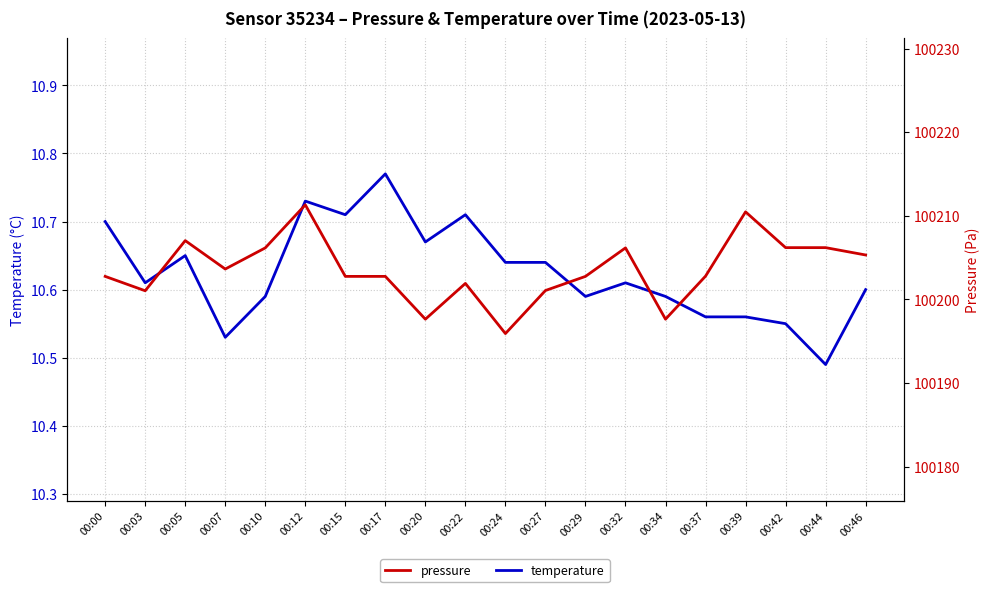

List the series in order of their peak value, highest first.

pressure, temperature